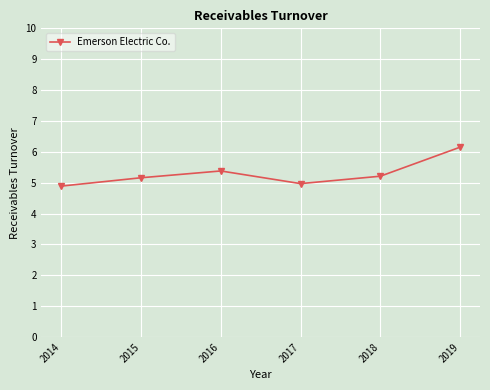

True or false: there are more than 2 points higher than both neighbors.

False